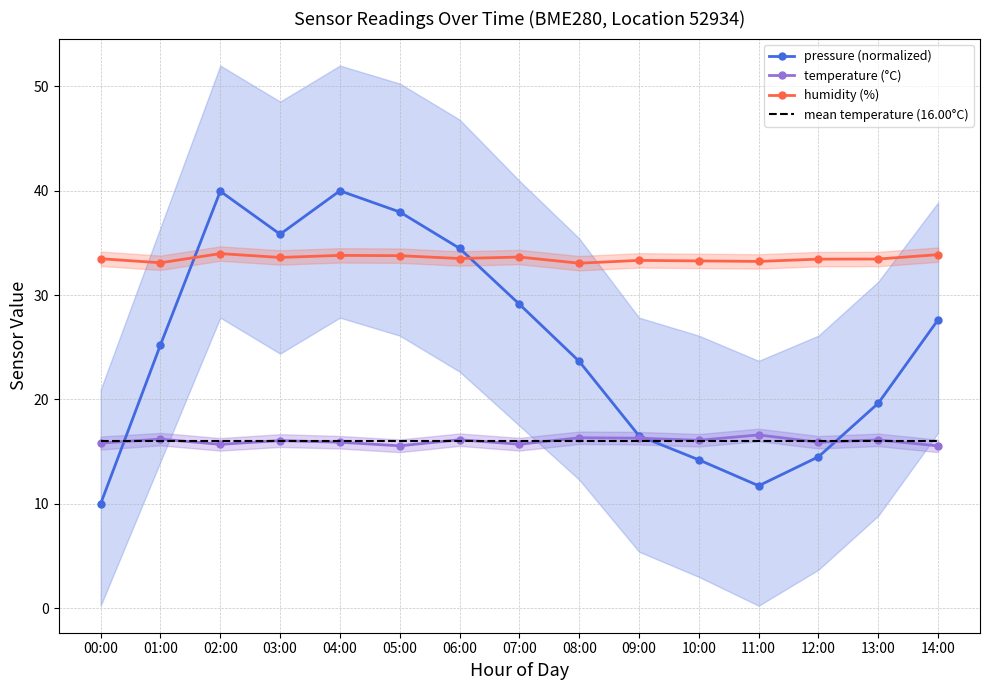

What are all the series names shown in the legend?

pressure (normalized), temperature (°C), humidity (%), mean temperature (16.00°C)